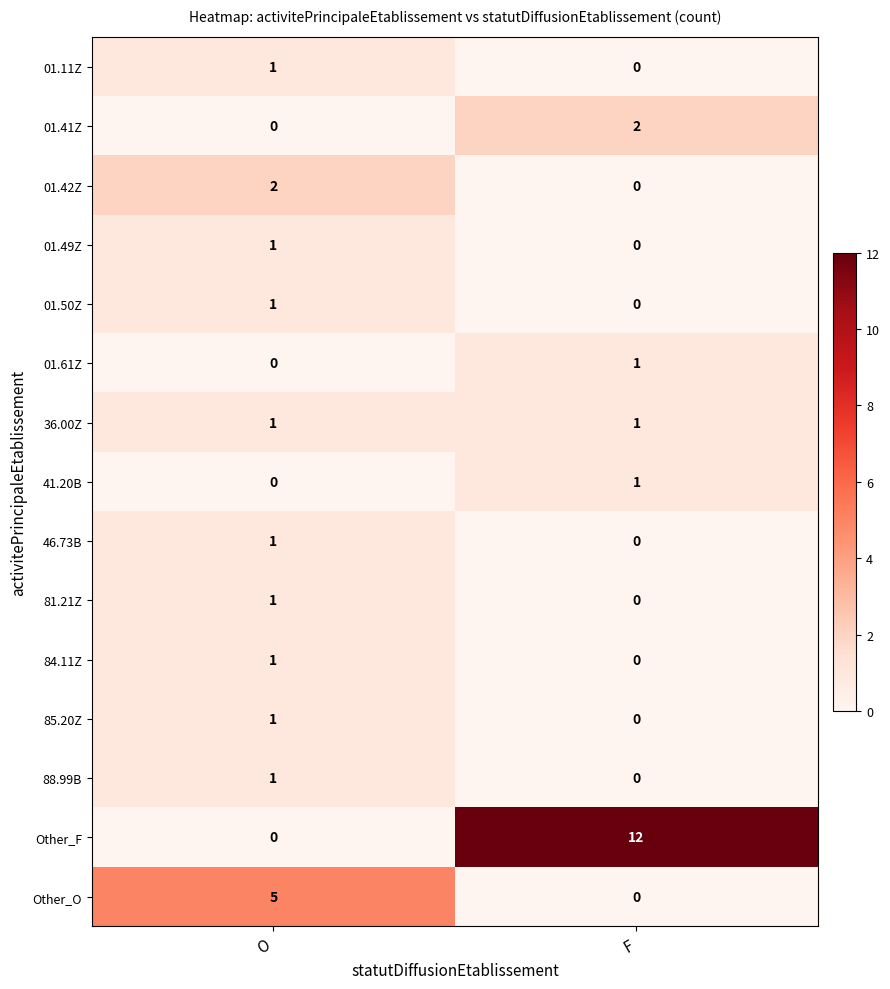

Between O and F, which series saw the biggest shift?

Other_F